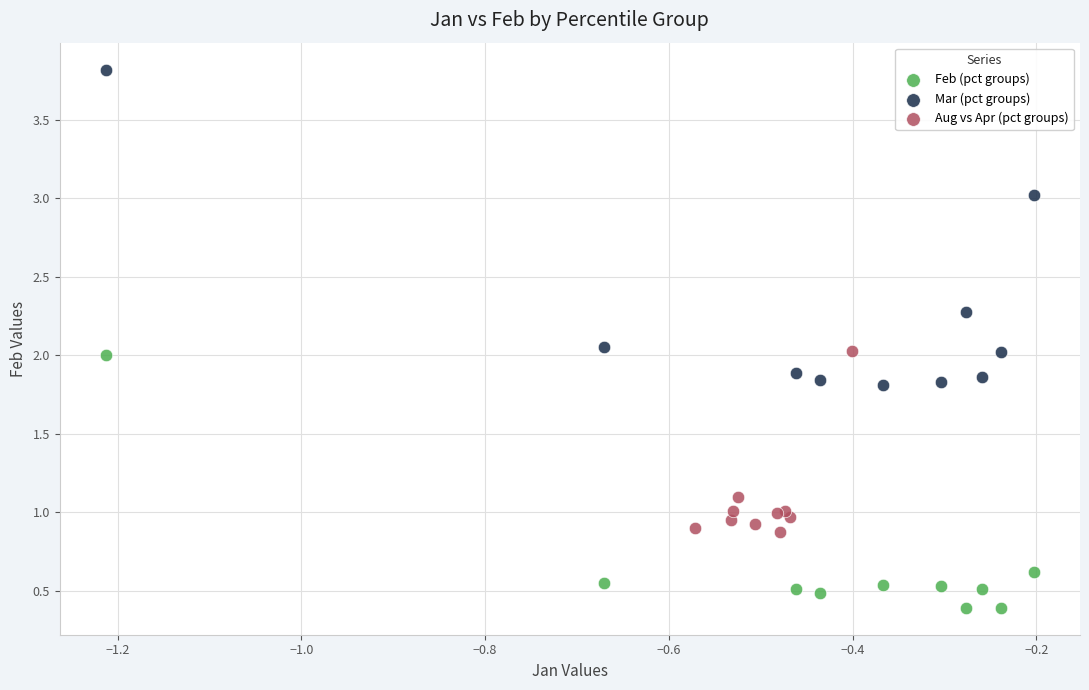

Which series reaches the minimum Y coordinate?

Feb (pct groups)